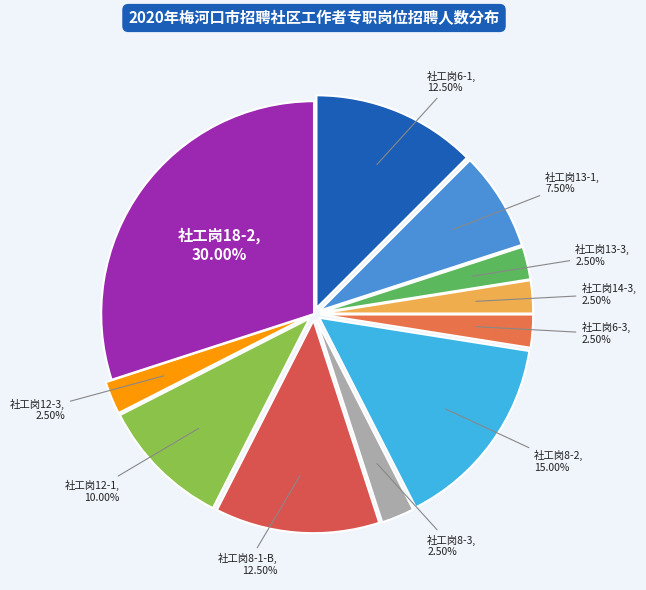

How many segments does this pie chart have?

11